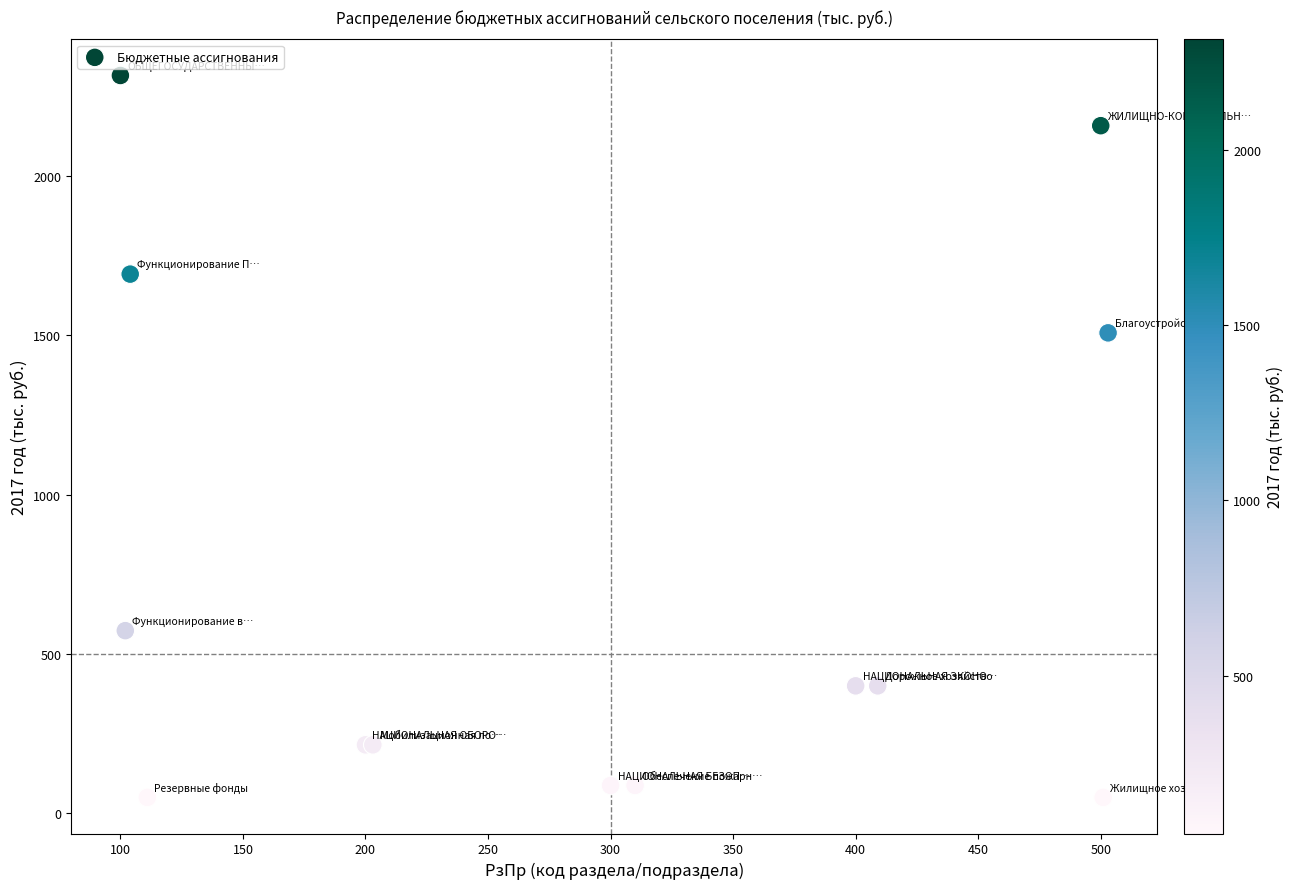

What Y value in the scatter plot is closest to 1182?

1507.5